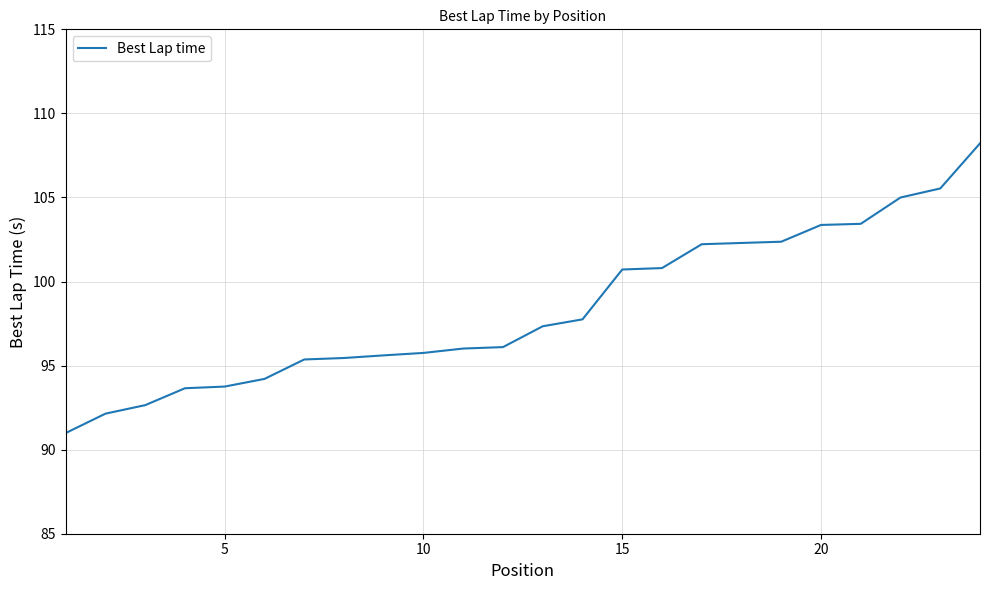

What is the greatest value displayed?

108.2